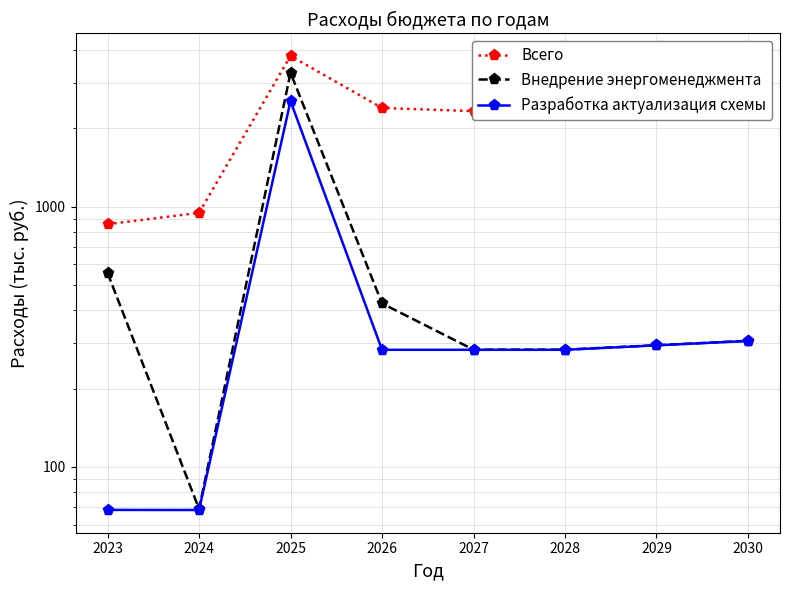

What is the value of the Всего point at the 1st from the left?

857.1